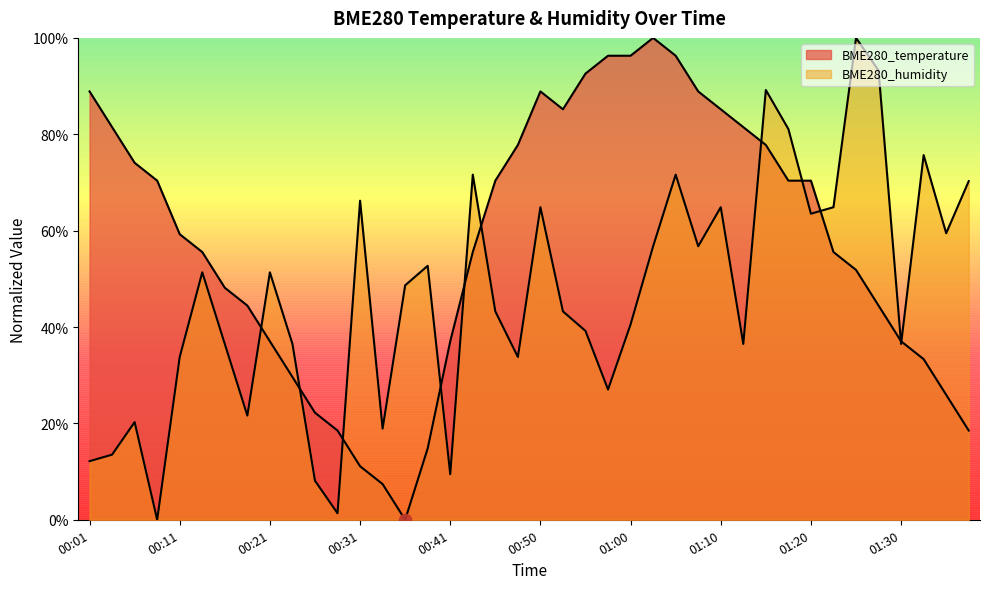

At how many categories does at least one series exceed 0?

40